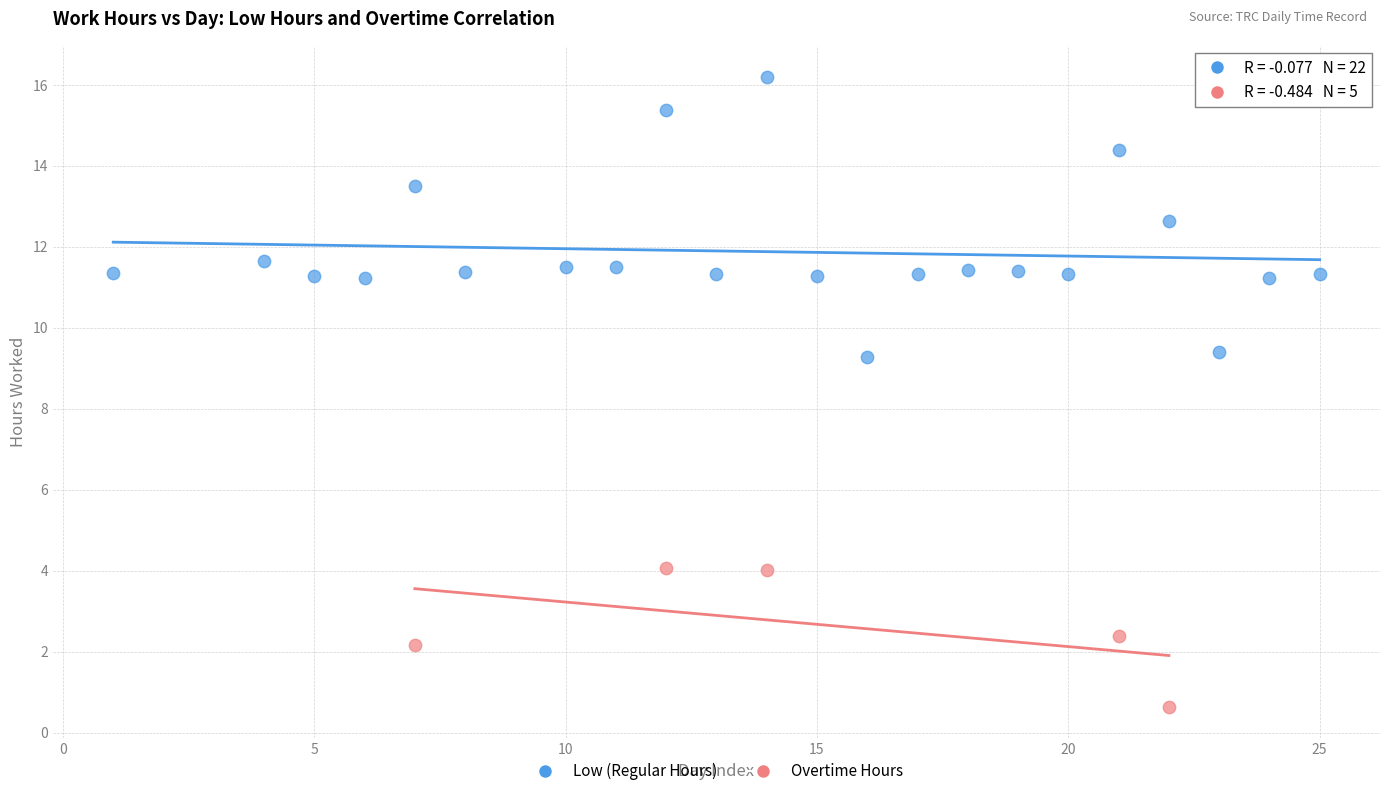

Which series reaches the minimum Y coordinate?

Overtime Hours